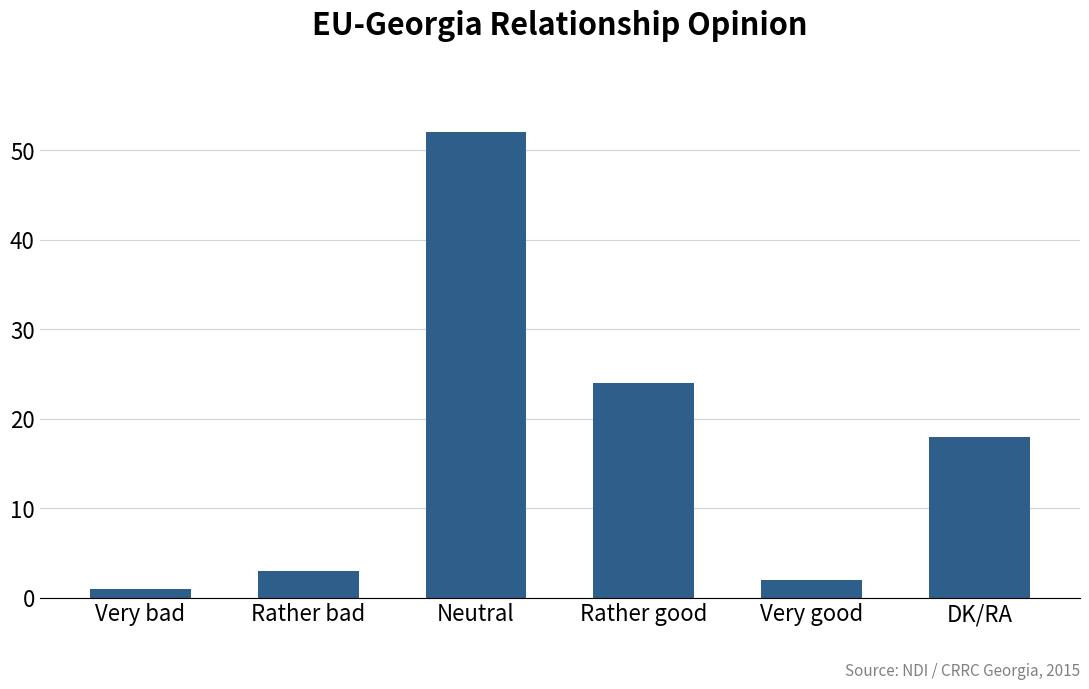

Where does the data first go above 18?

Neutral